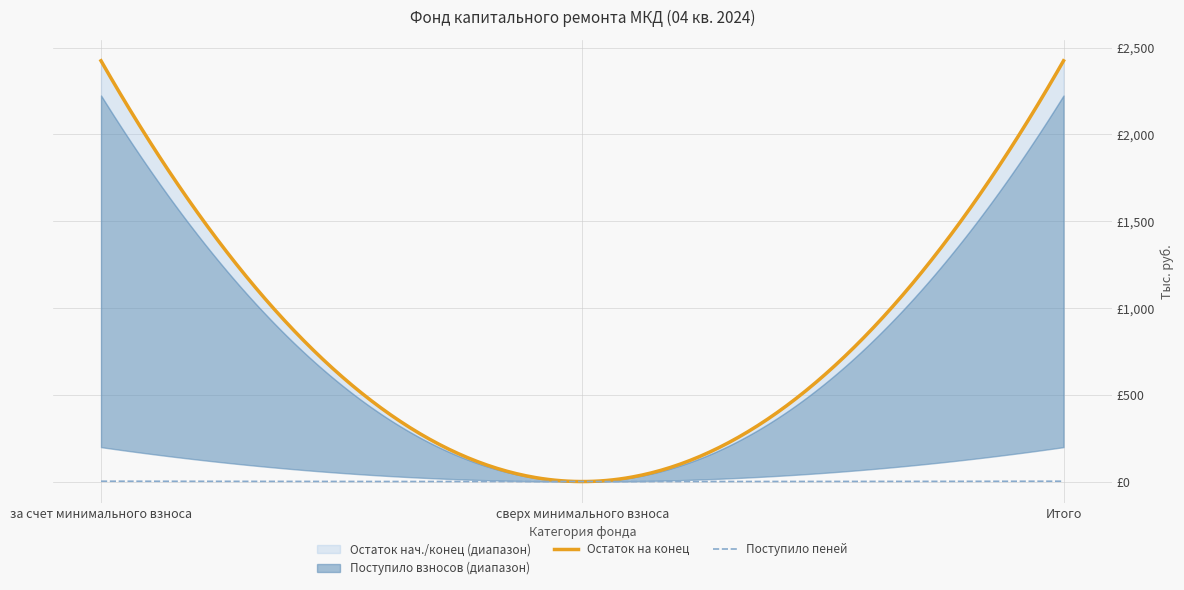

Reading right to left, extract all data points from this chart.

Остаток на начало: Итого=2224.4	сверх минимального взноса=0.0	за счет минимального взноса=2224.4
Поступило взносов: Итого=198.3	сверх минимального взноса=0.0	за счет минимального взноса=198.3
Поступило пеней: Итого=1.9	сверх минимального взноса=0.0	за счет минимального взноса=1.9
Использовано: Итого=0.0	сверх минимального взноса=0.0	за счет минимального взноса=0.0
Остаток на конец: Итого=2424.6	сверх минимального взноса=0.0	за счет минимального взноса=2424.6